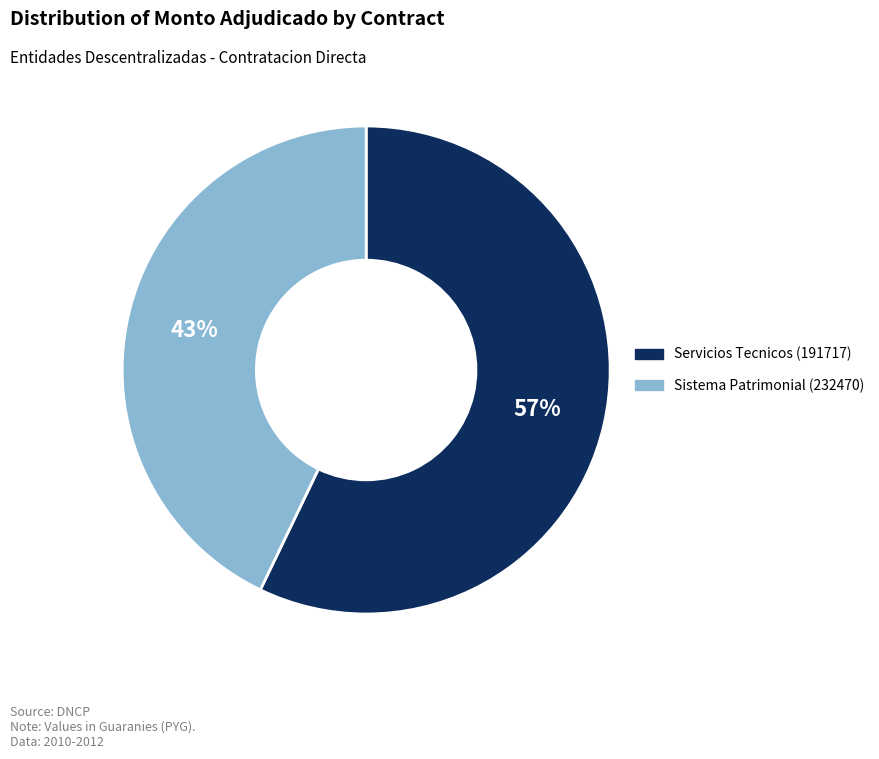

To the nearest percent, what is the average slice percentage?

50%